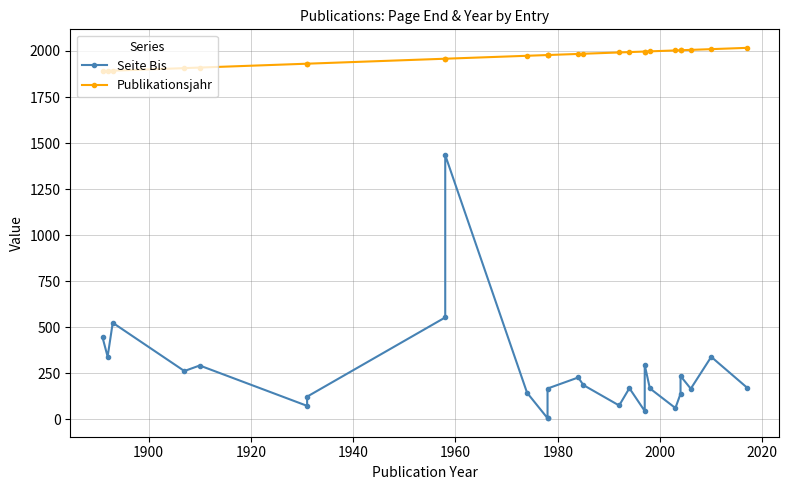

True or false: Publikationsjahr and Seite Bis cross at least once.

False